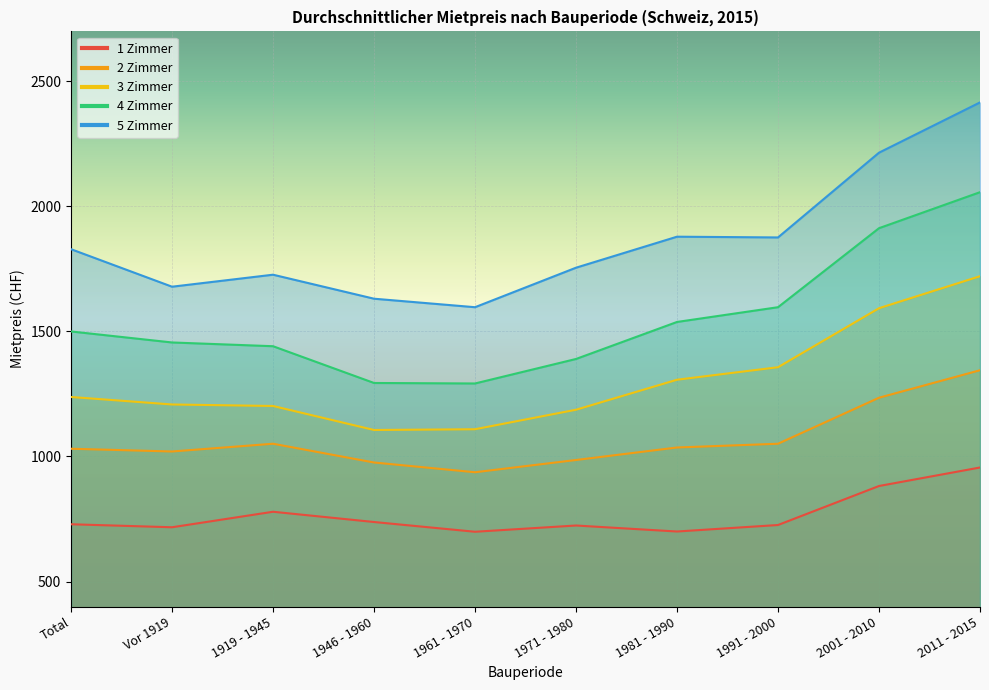

Count the number of data series in this chart.

5